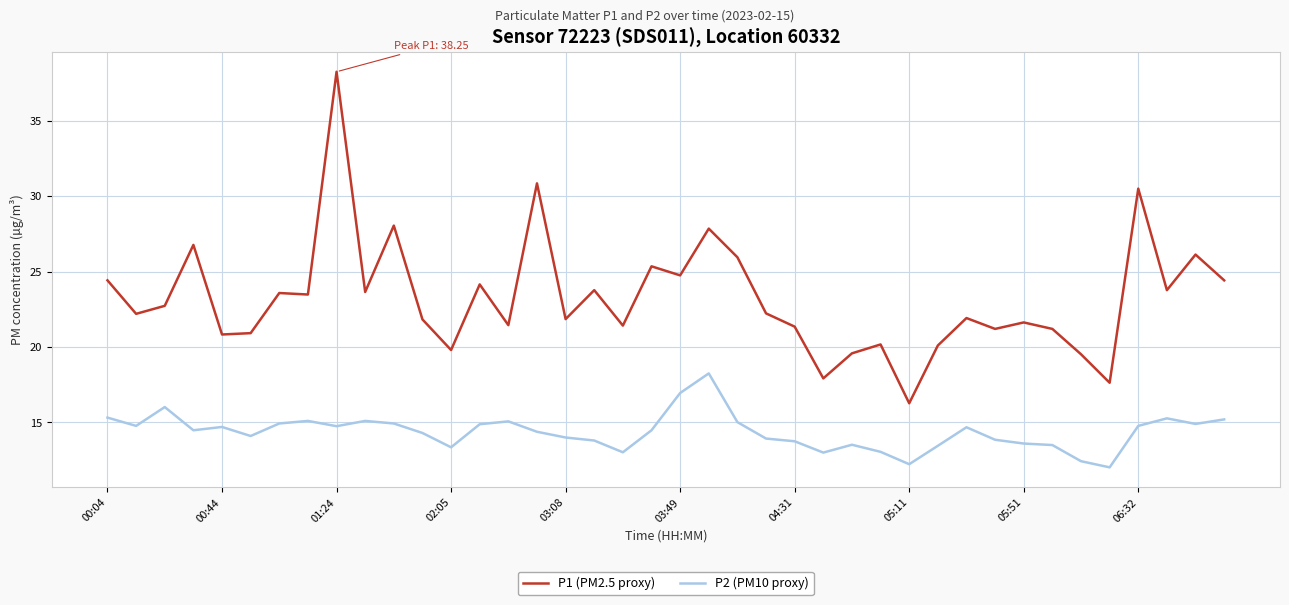

Rank the series by their average value, from highest to lowest.

P1 (PM2.5 proxy), P2 (PM10 proxy)